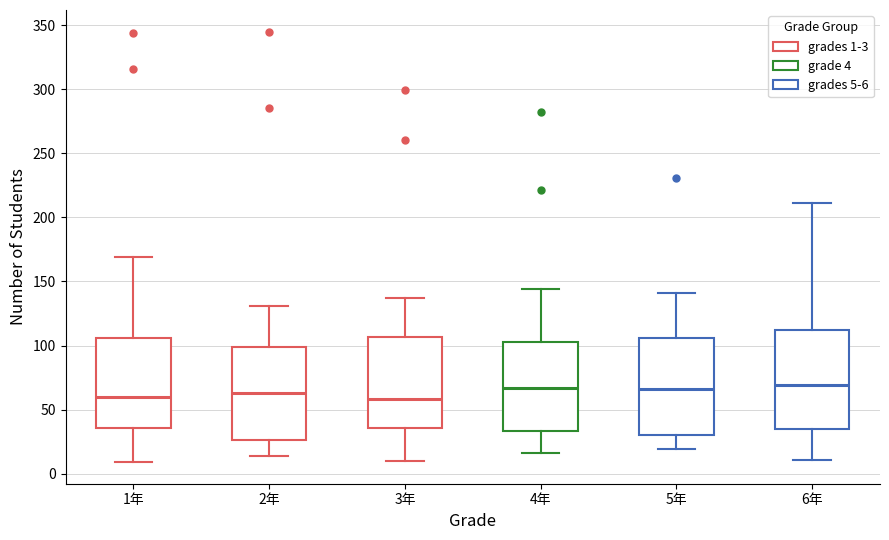

Where does the upper whisker of the box for 3年 end on the y-axis? The values are not printed on the chart, so give them approximately, as read against the axis.

135